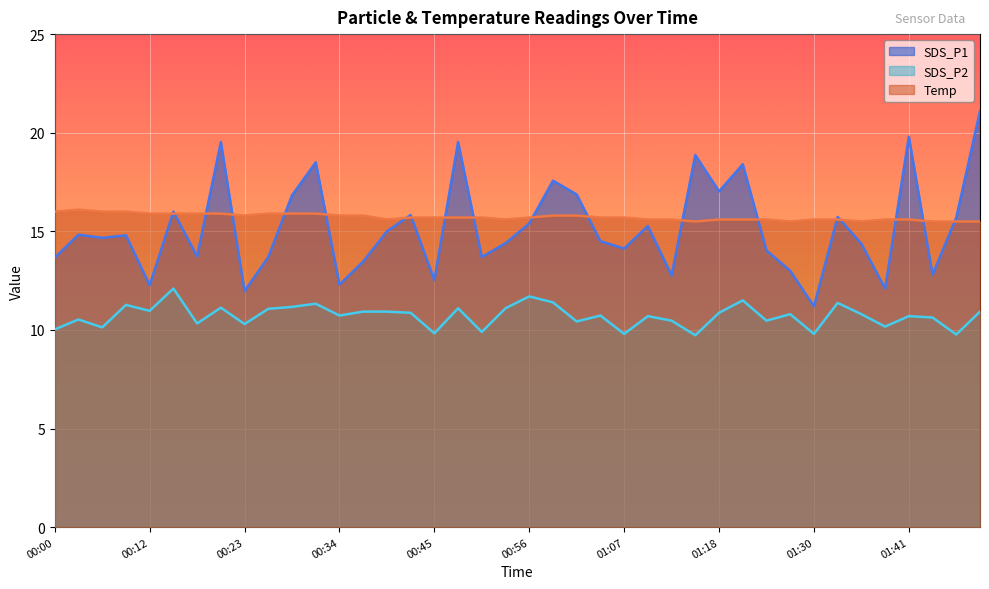

At which label does SDS_P1 reach its peak?

01:49